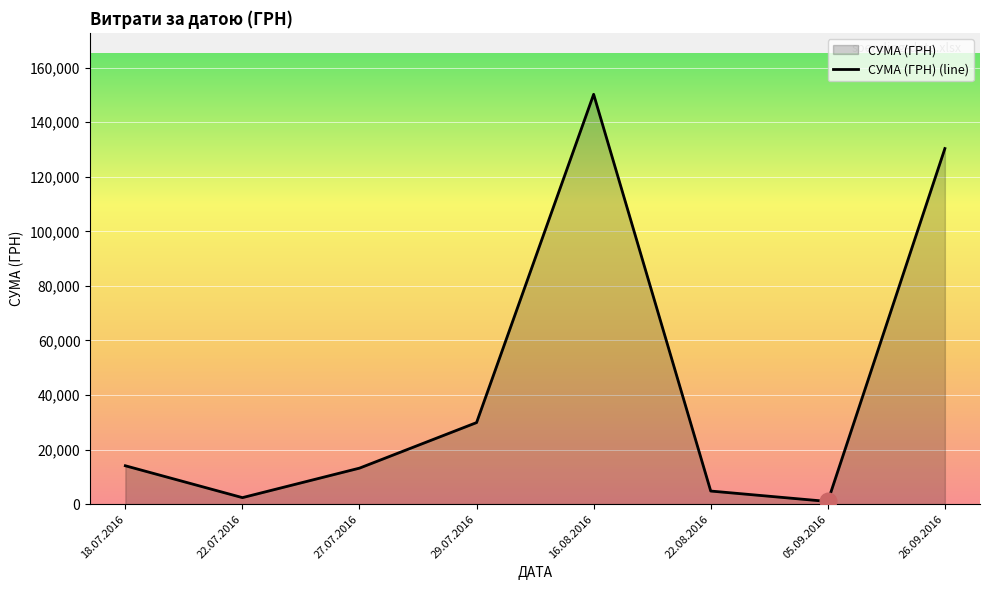

Does the chart display data point markers on the line(s)?

No